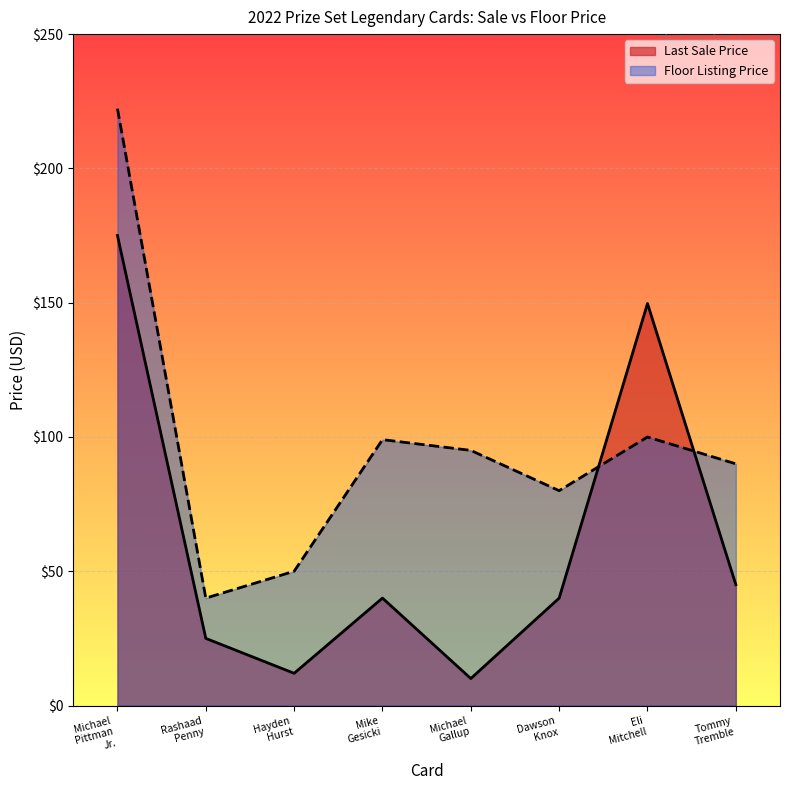

True or false: Last Sale Price has more than 0 points higher than both neighbors.

True